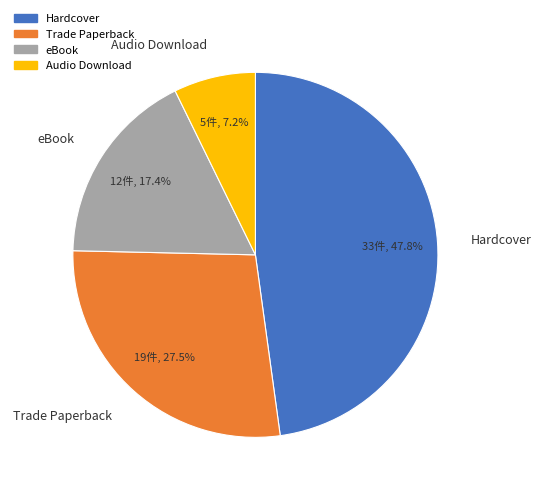

Which has a higher value, Trade Paperback or eBook?

Trade Paperback